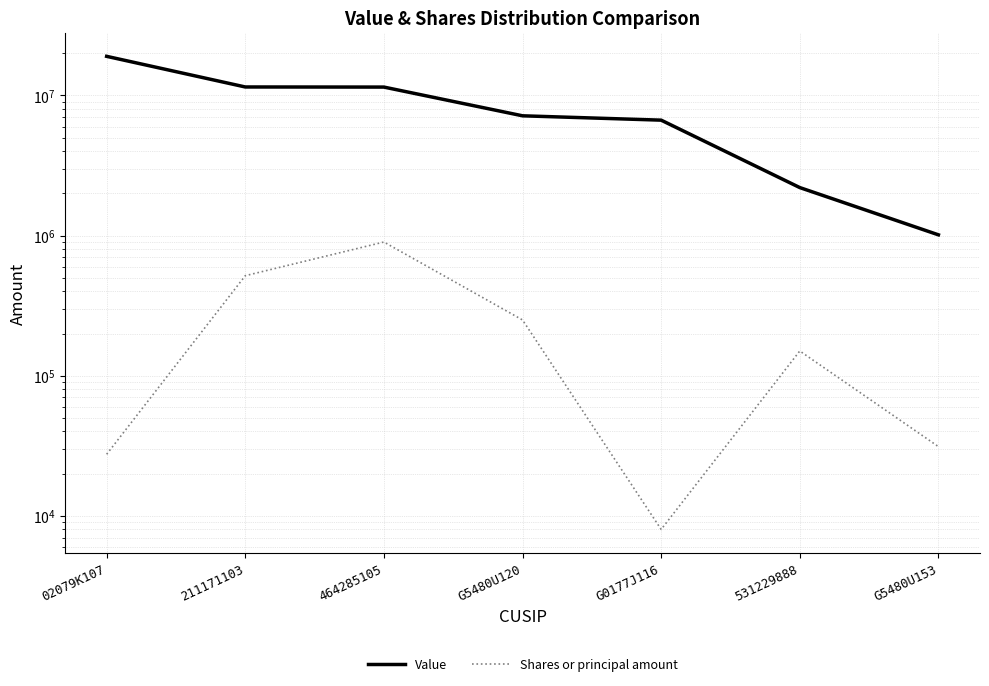

Is the value of Shares or principal amount at 02079K107 greater than the value of Value at G5480U153?

No